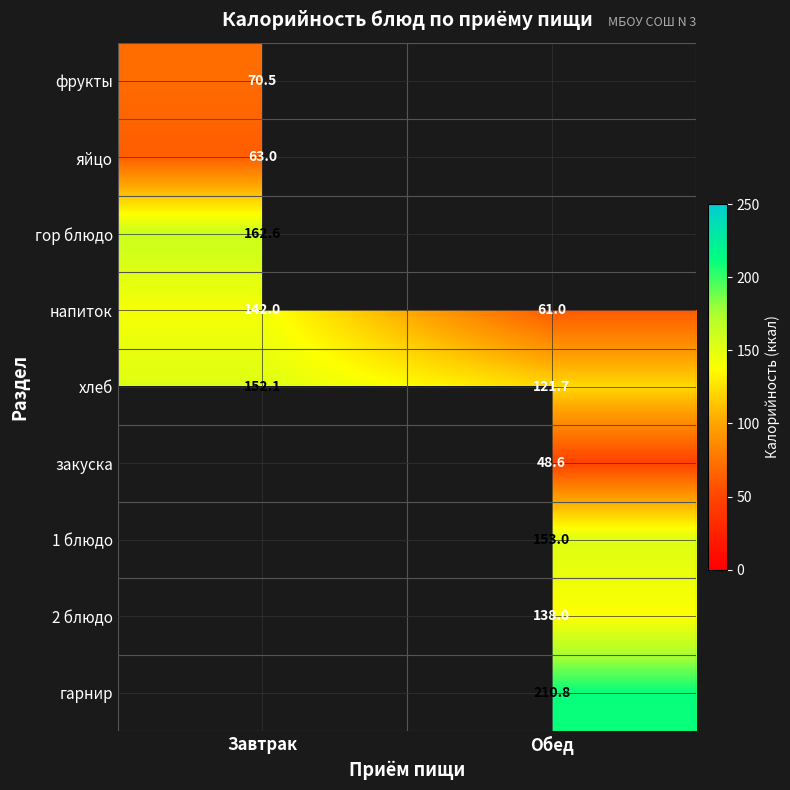

Which category has the highest value across all series?

Обед